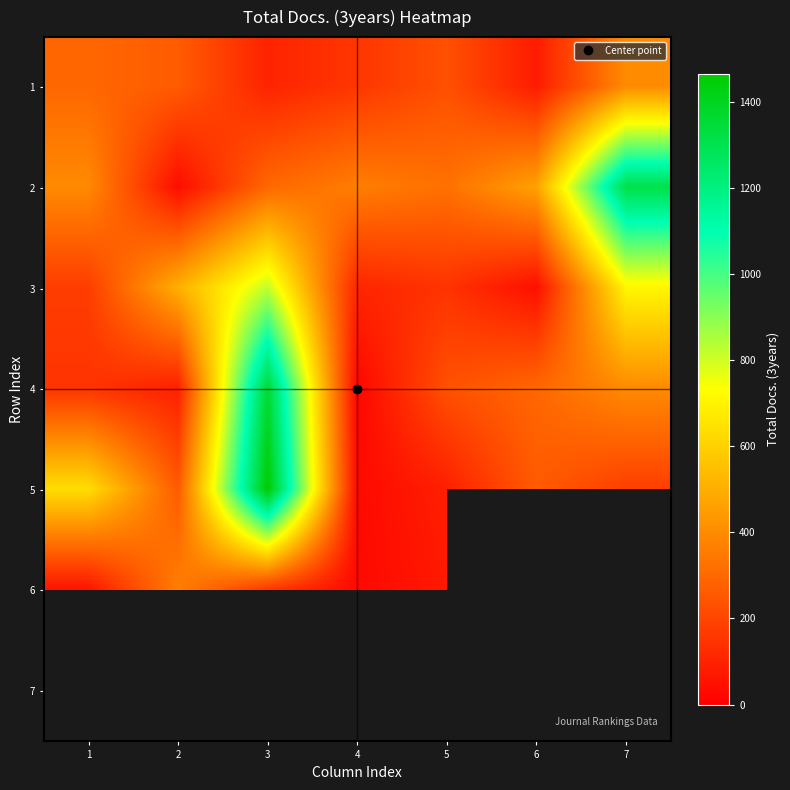

What is the difference between the 5 values at 1 and 2?

377.0